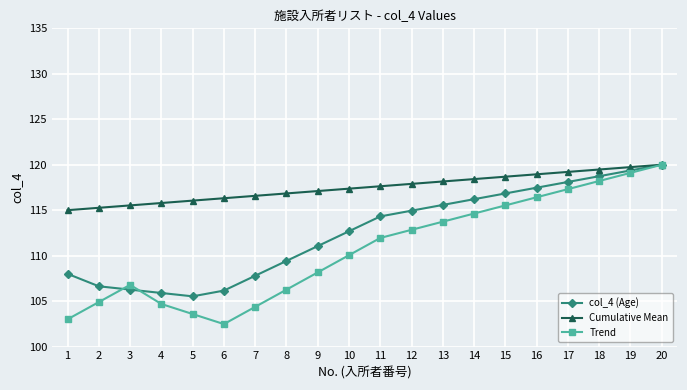

Is this an area chart (filled region under the line)?

No